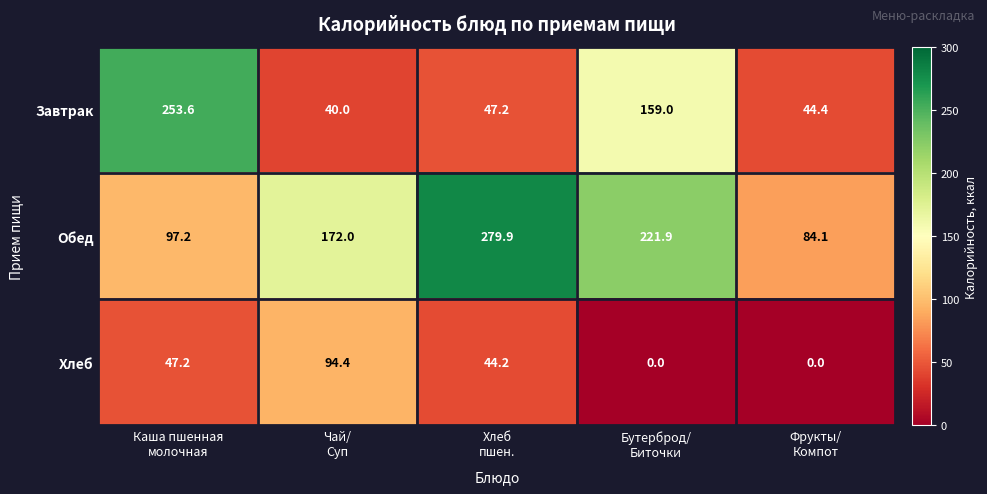

What is the greatest value displayed?

279.9